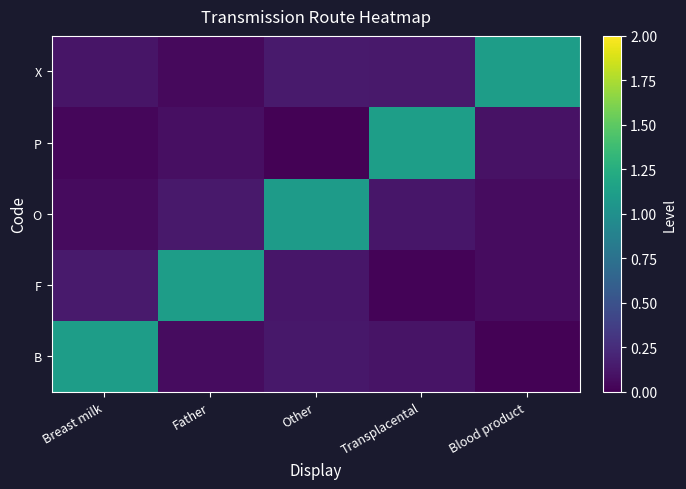

Which label corresponds to the largest value in the chart?

Transplacental